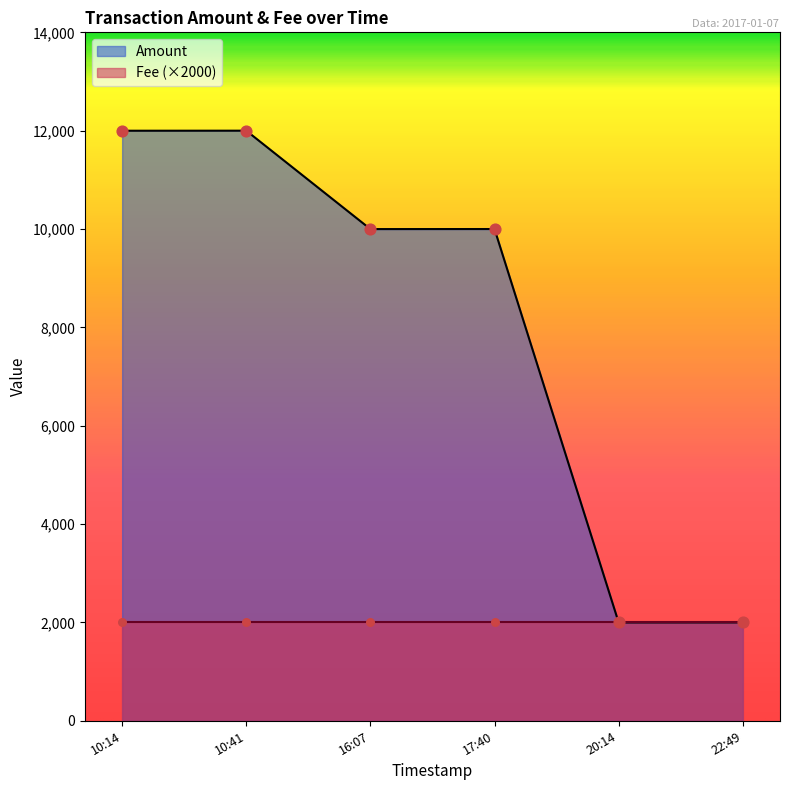

The value of Amount at 10:14 is 18399. True or false?

False